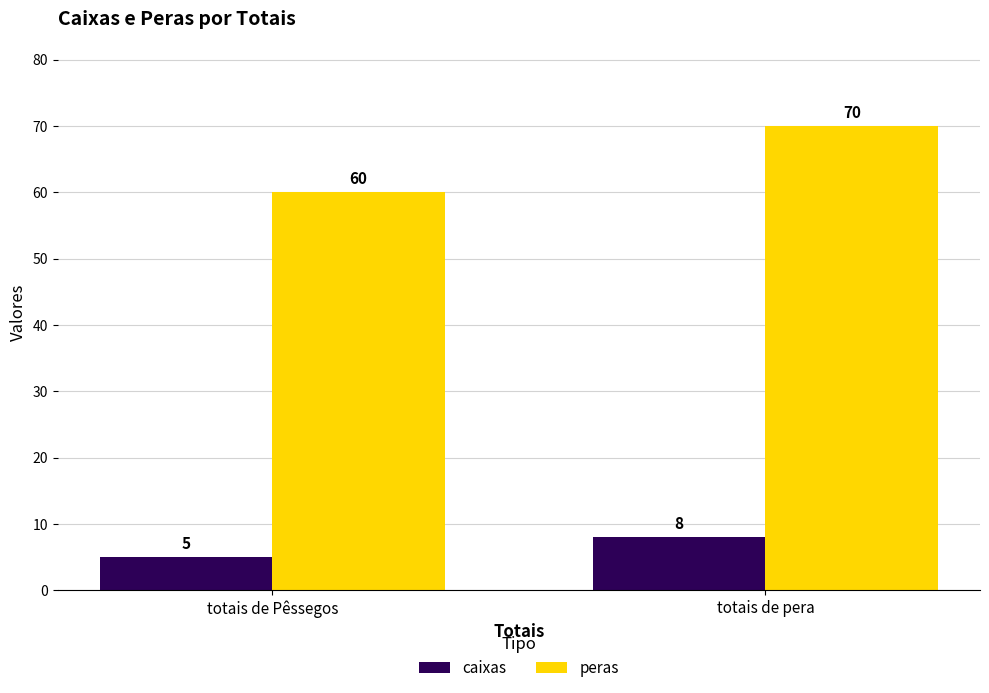

At which label is peras closest to 65?

totais de Pêssegos